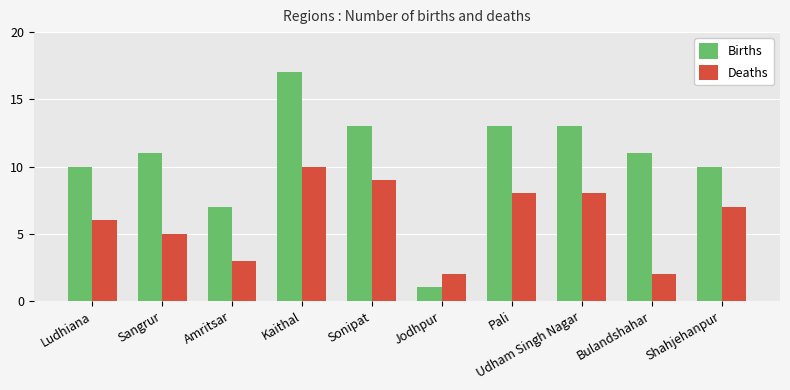

Which series has the largest range (max minus min)?

Births